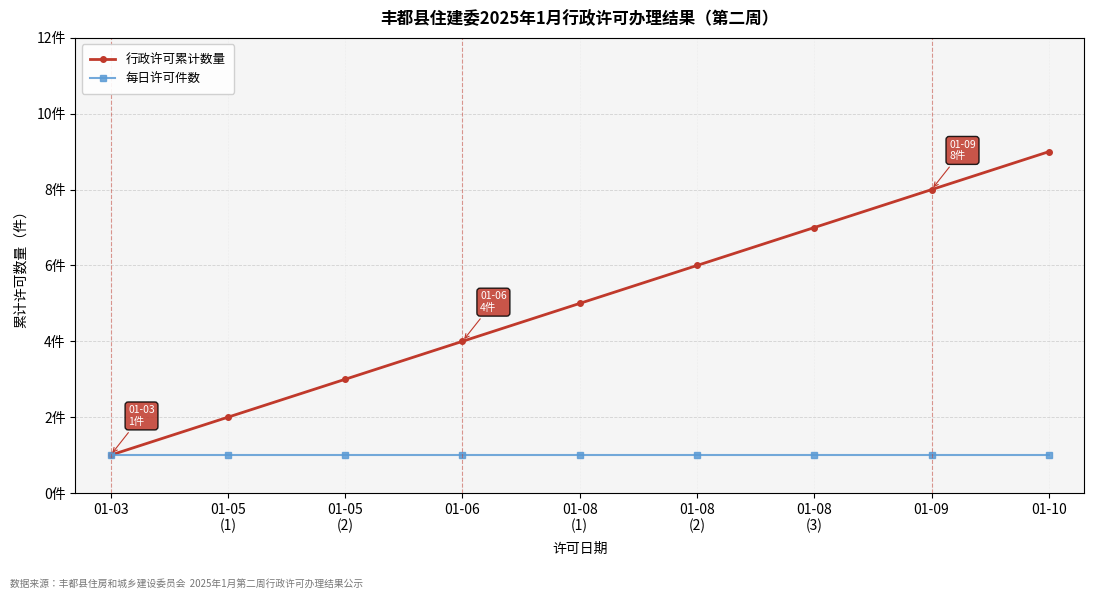

What is the difference between the maximum and minimum values in the 行政许可累计数量 series?

8